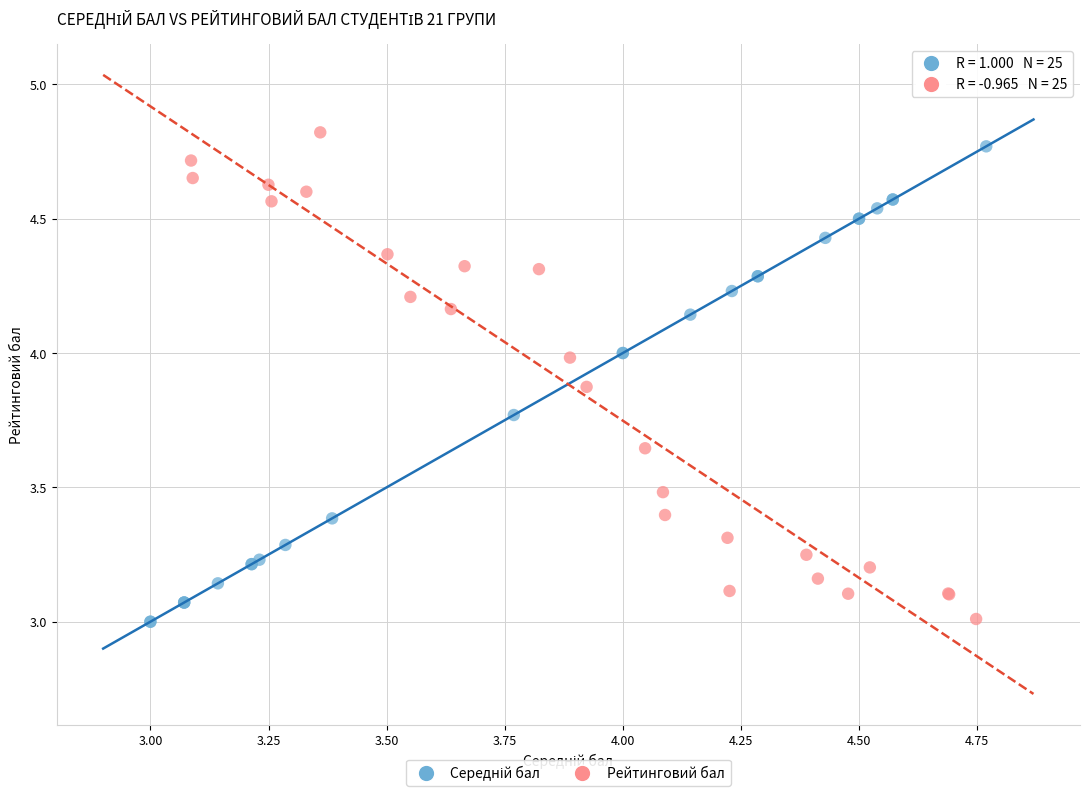

Which series reaches the maximum Y coordinate?

Рейтинговий бал